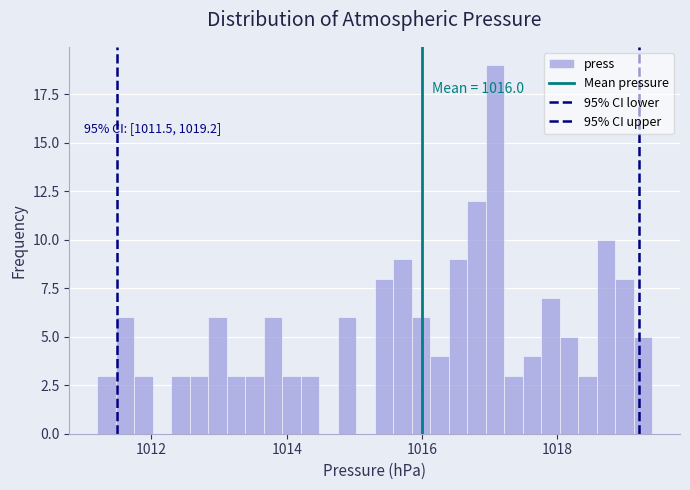

Read against the x-axis, roughly where is the centre of the tallest bar?

1017.0